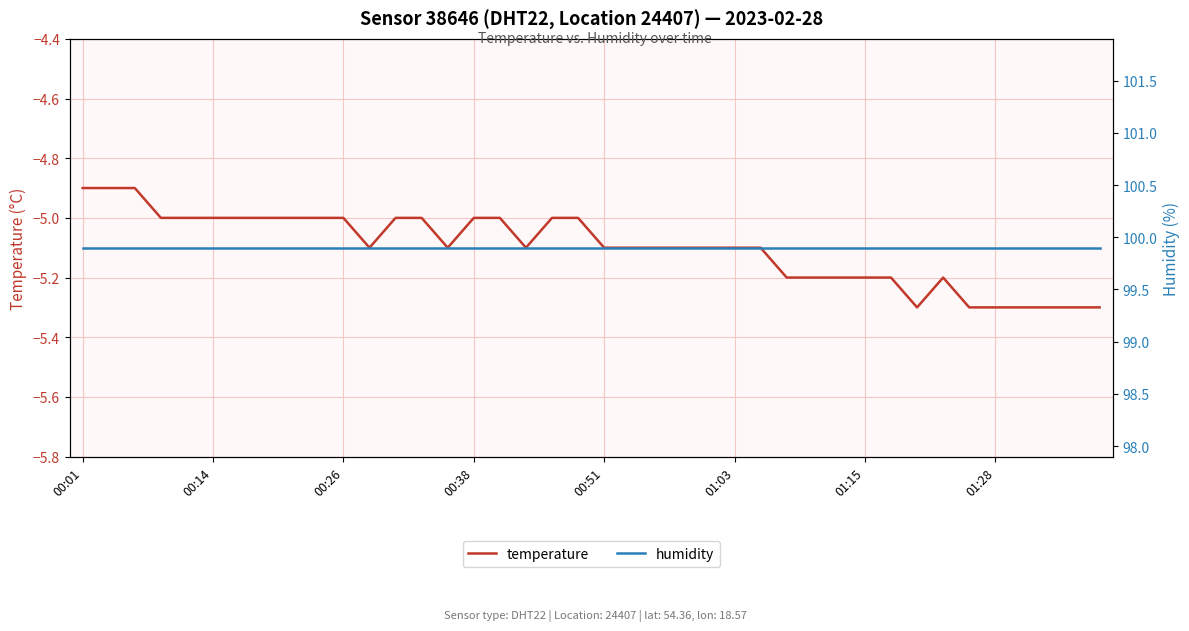

How many lines are shown in the chart?

2